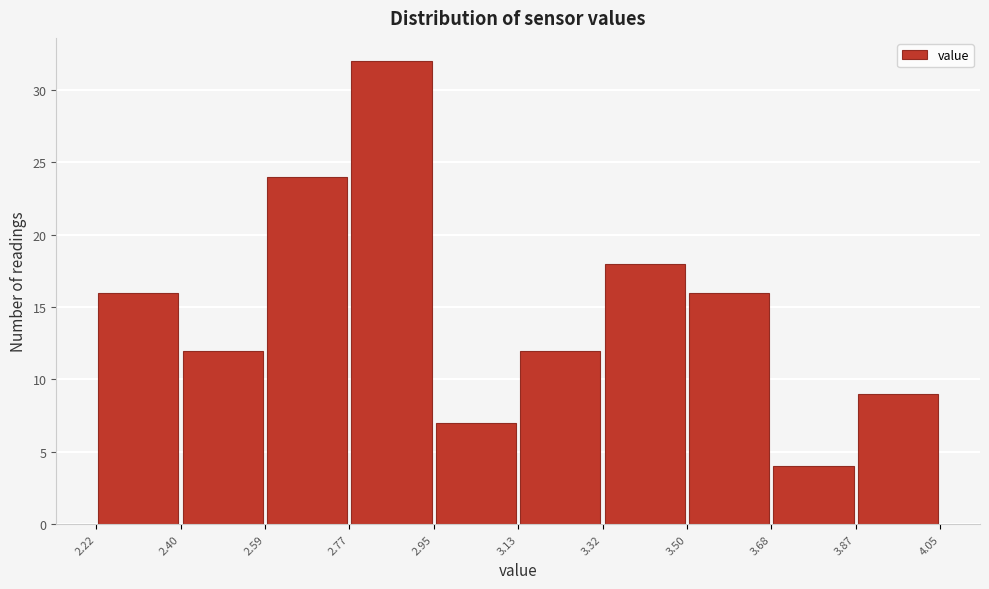

Reading left to right, list every bar in this chart as the range it spans on the x-axis followed by its height. The values are not printed on the chart, so give them approximately, as read against the axis.

2.22 to 2.40: 16
2.40 to 2.59: 12
2.59 to 2.77: 24
2.77 to 2.95: 32
2.95 to 3.13: 7
3.13 to 3.32: 12
3.32 to 3.50: 18
3.50 to 3.68: 16
3.68 to 3.87: 4
3.87 to 4.05: 9